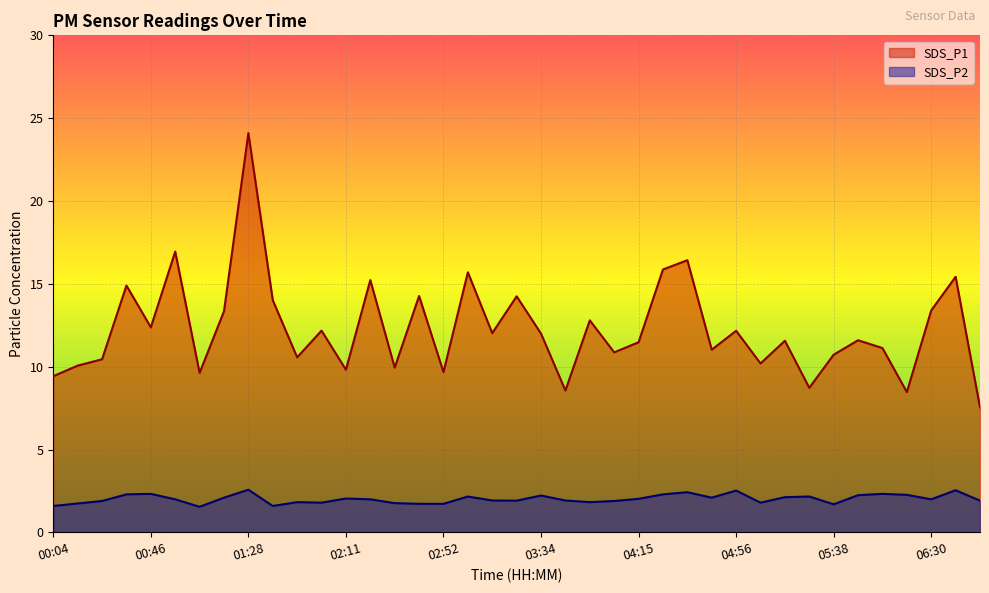

The value of SDS_P2 at 00:56 is 2.0. True or false?

True